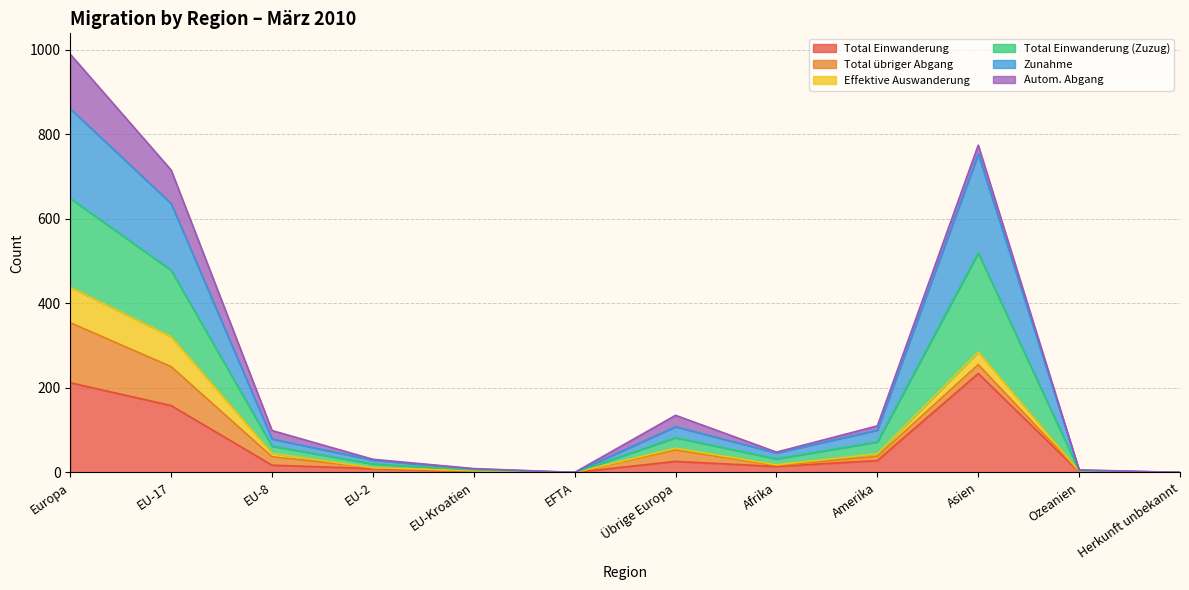

How many interior local peaks does the Zunahme series have?

2